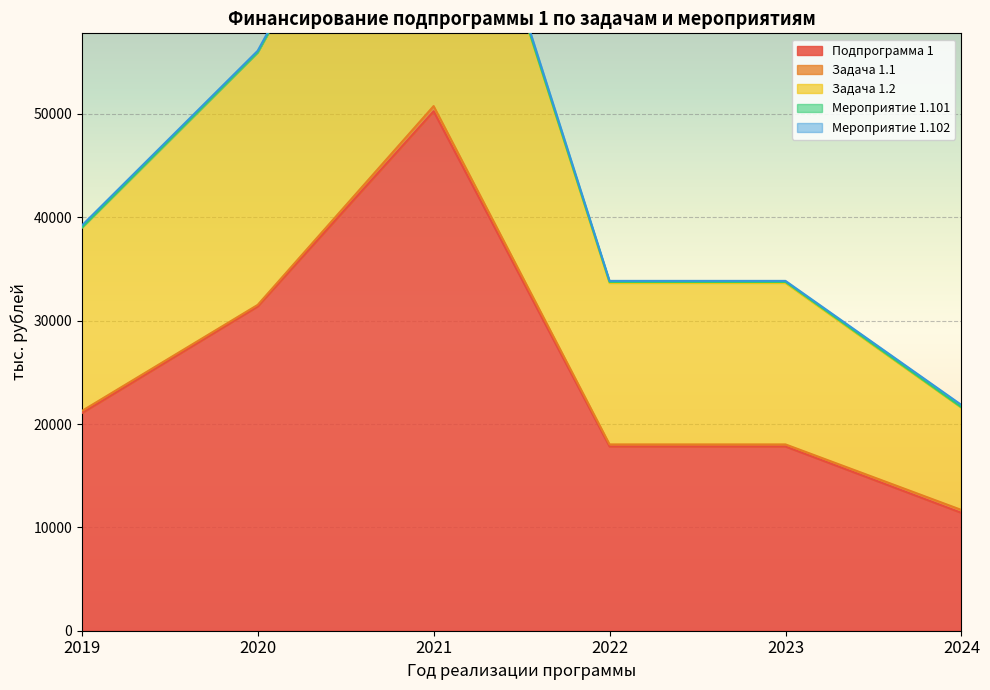

True or false: 2022 год has more than 0 points higher than both neighbors.

True